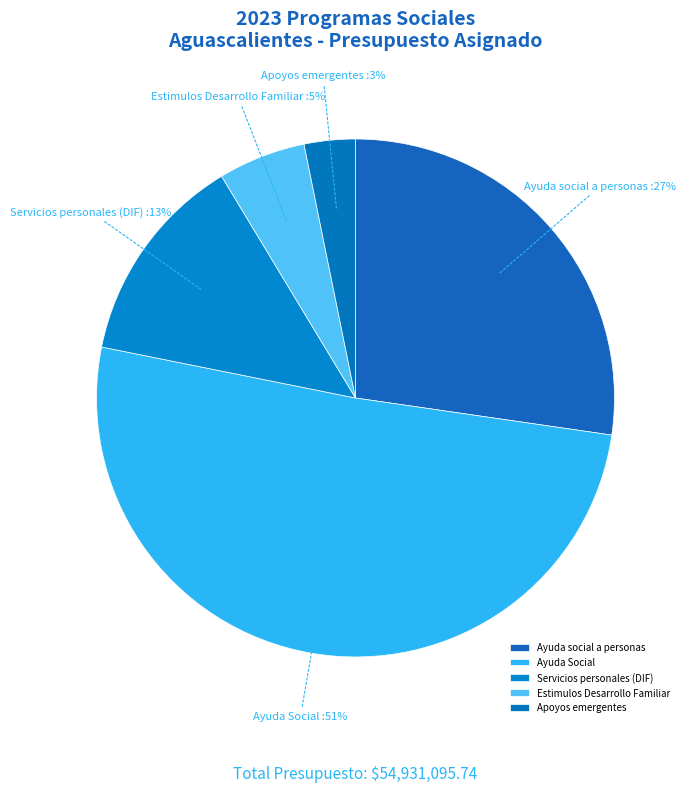

Does Apoyos emergentes represent more than half of the total?

No